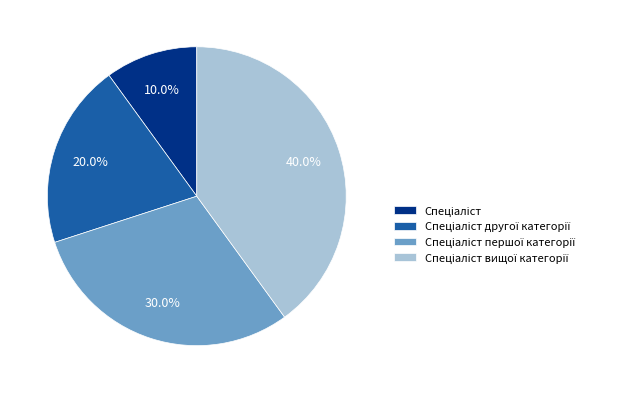

Is there any slice that represents more than half of the pie?

No